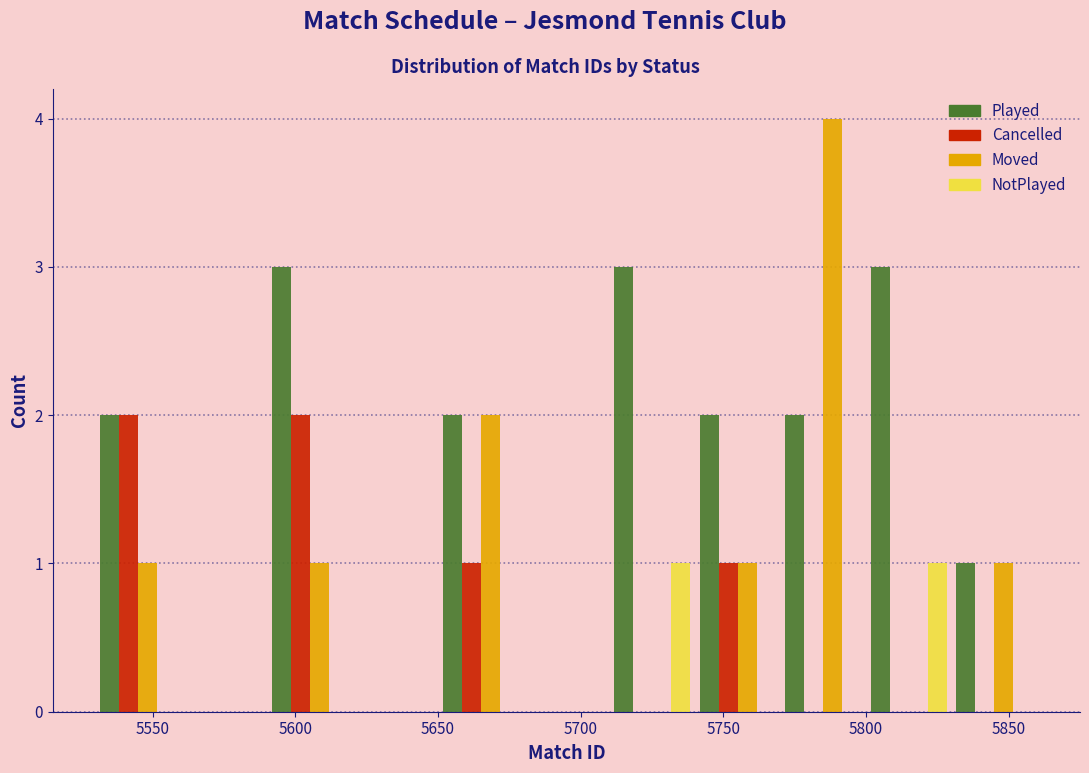

Reading left to right, list every range on the x-axis with the height of the bar of each series over it. The values are not printed on the chart, so give them approximately, as read against the axis.

5530 to 5560: Played=2	Cancelled=2	Moved=1	NotPlayed=0
5560 to 5590: Played=0	Cancelled=0	Moved=0	NotPlayed=0
5590 to 5620: Played=3	Cancelled=2	Moved=1	NotPlayed=0
5620 to 5650: Played=0	Cancelled=0	Moved=0	NotPlayed=0
5650 to 5680: Played=2	Cancelled=1	Moved=2	NotPlayed=0
5680 to 5710: Played=0	Cancelled=0	Moved=0	NotPlayed=0
5710 to 5740: Played=3	Cancelled=0	Moved=0	NotPlayed=1
5740 to 5770: Played=2	Cancelled=1	Moved=1	NotPlayed=0
5770 to 5800: Played=2	Cancelled=0	Moved=4	NotPlayed=0
5800 to 5830: Played=3	Cancelled=0	Moved=0	NotPlayed=1
5830 to 5860: Played=1	Cancelled=0	Moved=1	NotPlayed=0